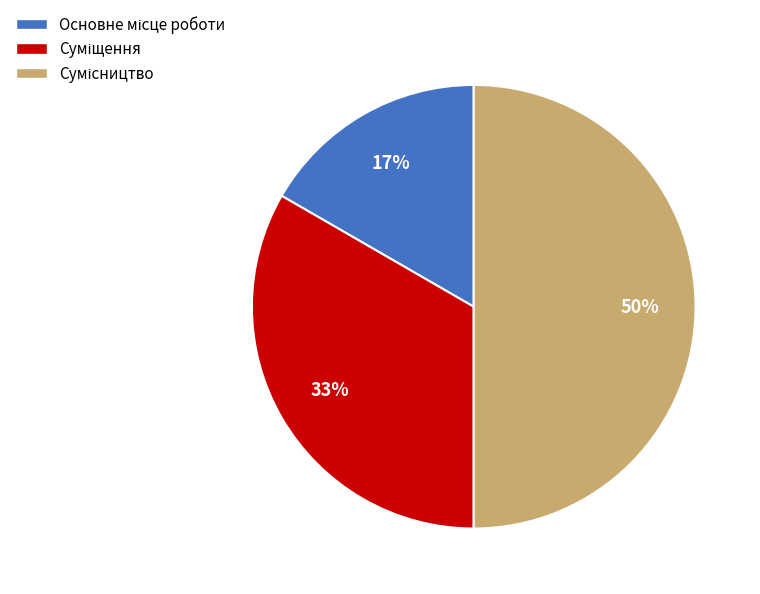

To the nearest percent, what is the difference between the largest and smallest slice percentages?

33%